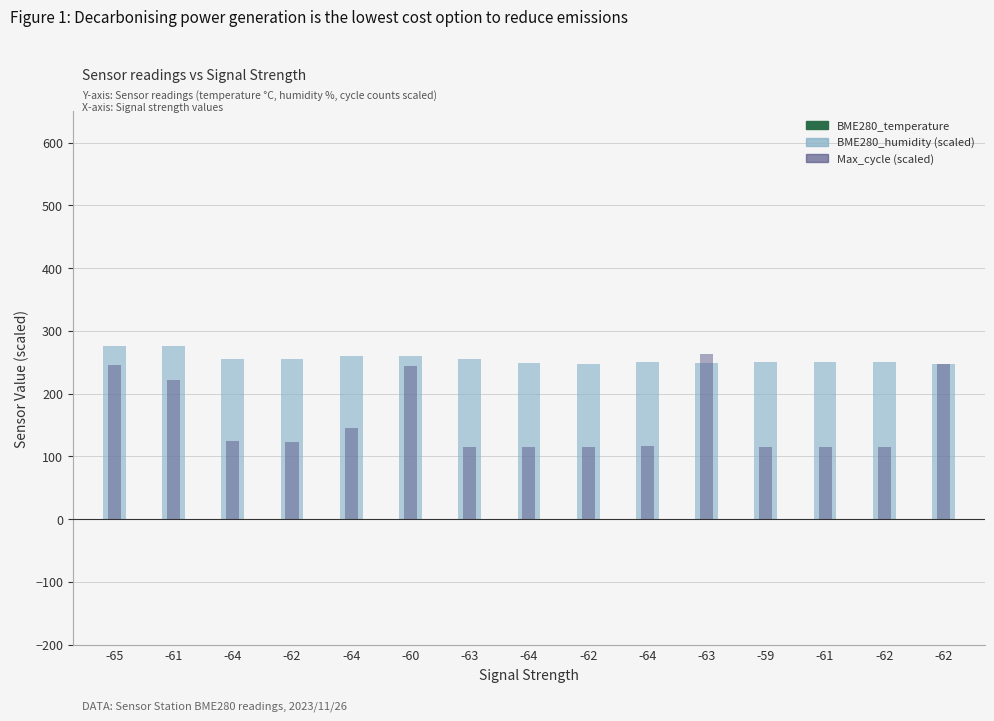

How many data points in BME280_temperature are above 0?

1